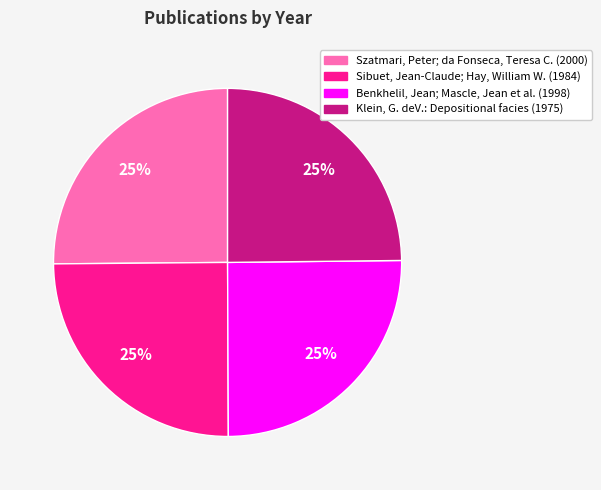

To the nearest percent, what is the combined percentage of Klein, G. deV.: Depositional facies and Szatmari, Peter; da Fonseca, Teresa C.?

50%